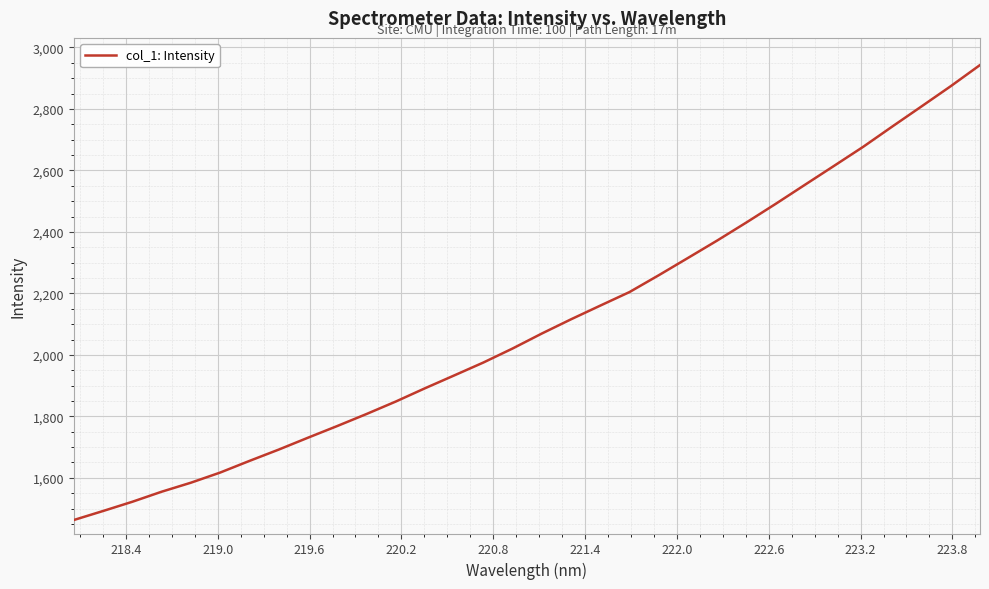

What is the smallest value displayed?

1462.9